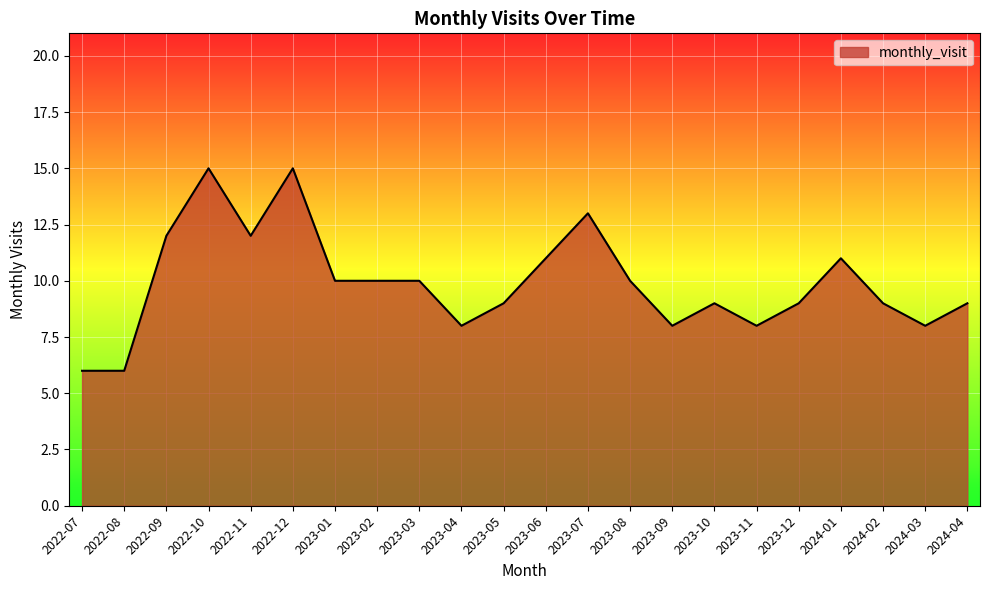

True or false: the data shows 7 at 2023-08.

False